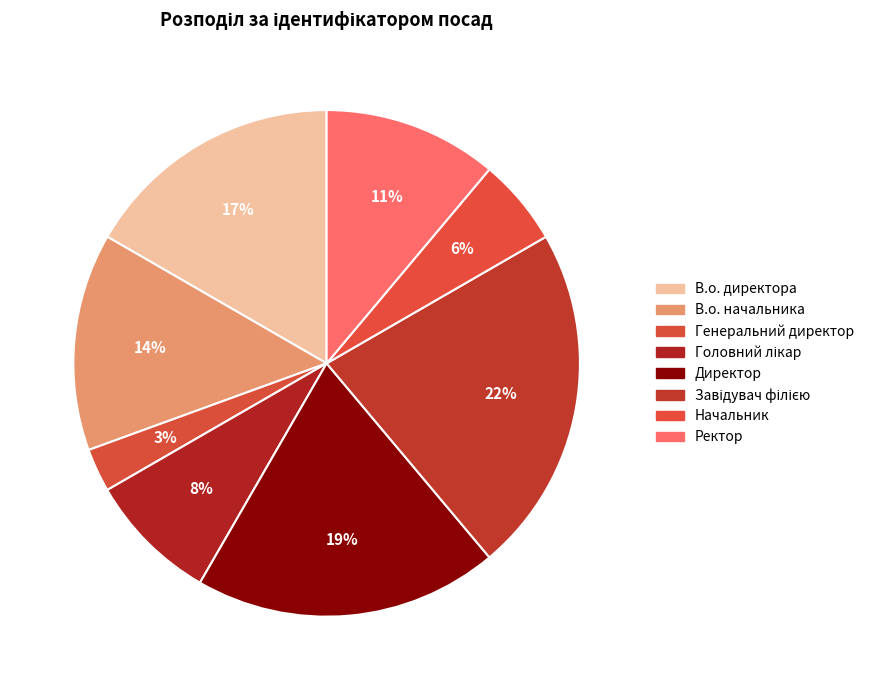

To the nearest percent, what is the difference between the Директор and Завідувач філією slice percentages?

3%